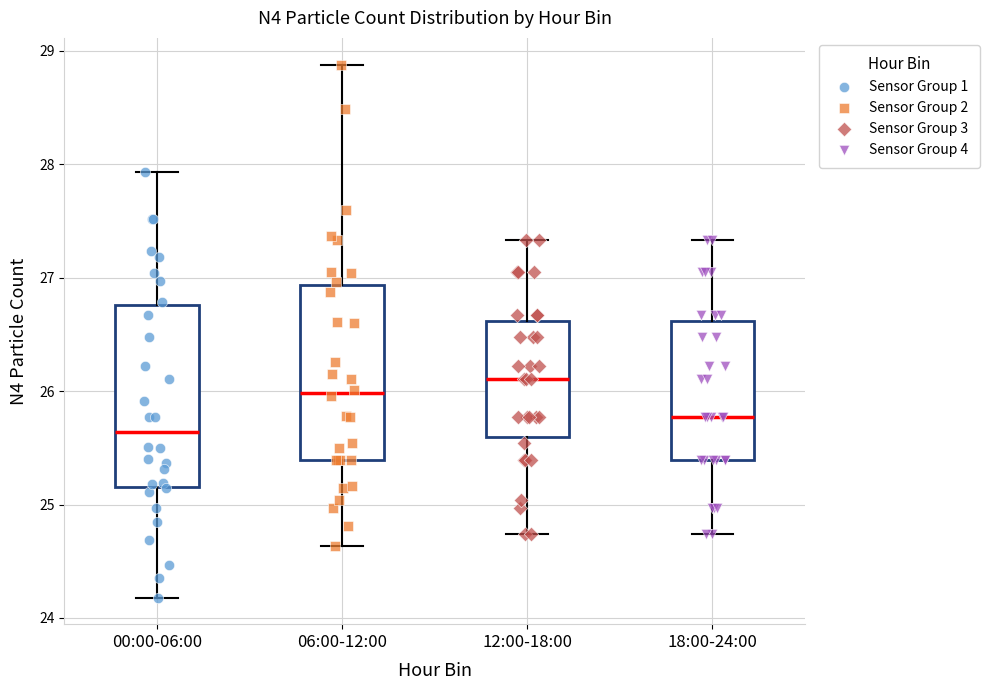

Which box has the lowest median line?

00:00-06:00